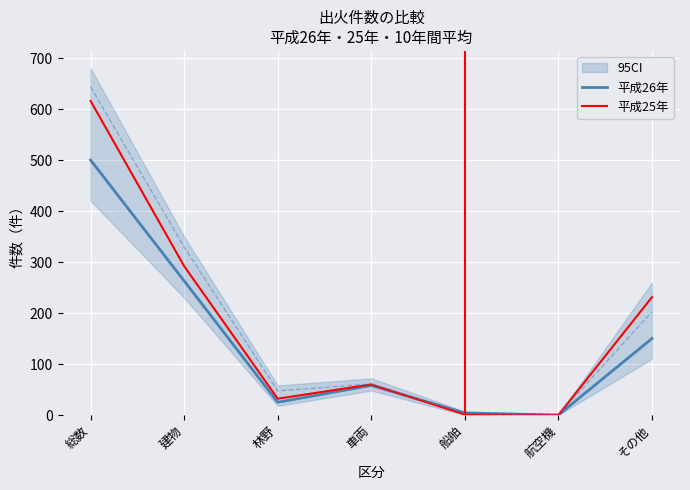

What is the difference between the highest and lowest values at その他?

81